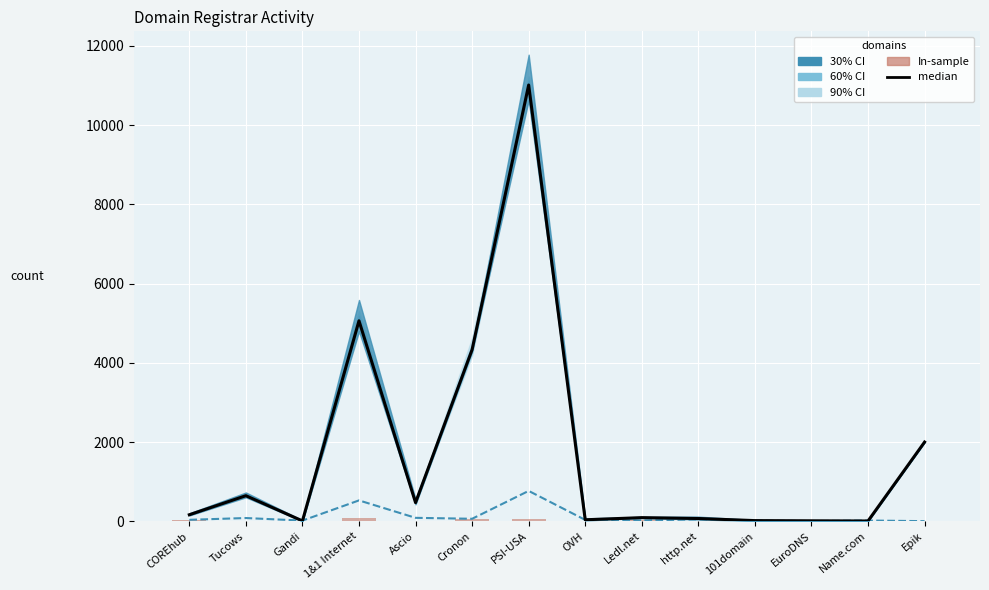

At which category is the sum across all series the highest?

PSI-USA